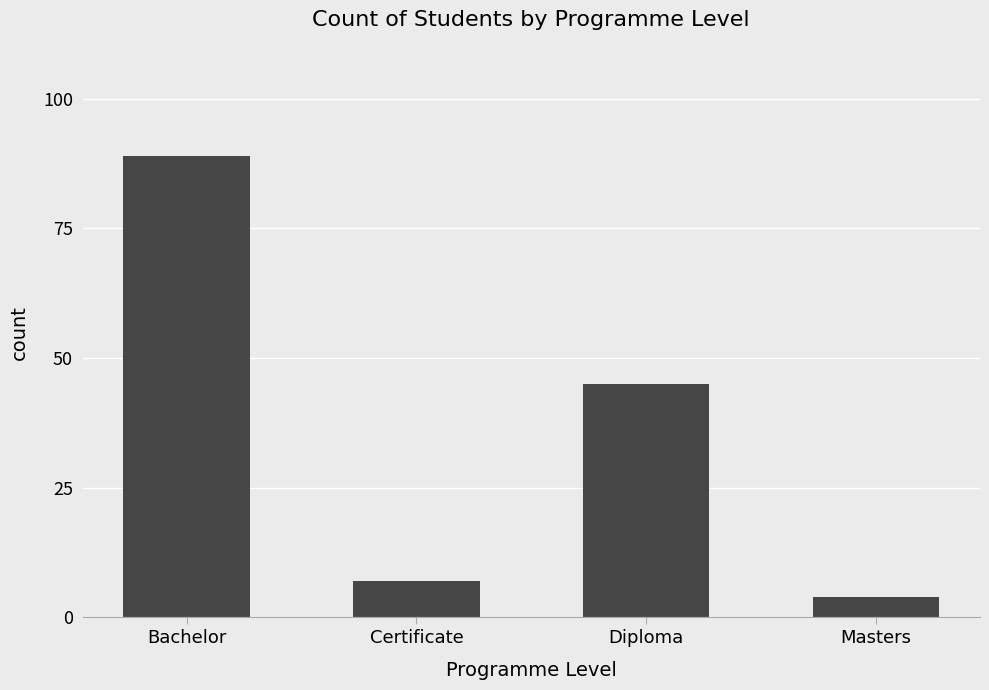

What is the greatest value displayed?

89